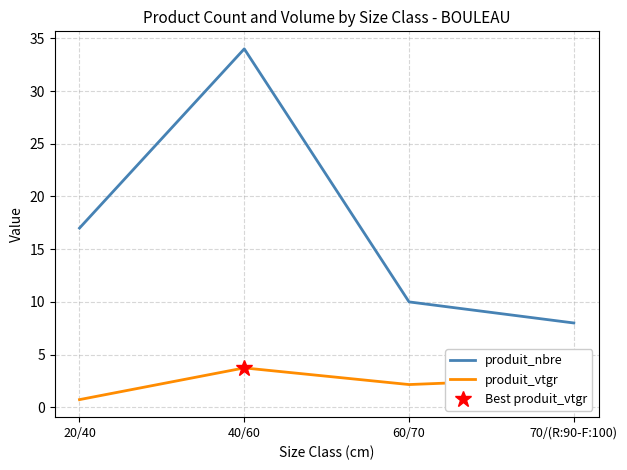

List the labels in order of produit_nbre value, largest first.

40/60, 20/40, 60/70, 70/(R:90-F:100)